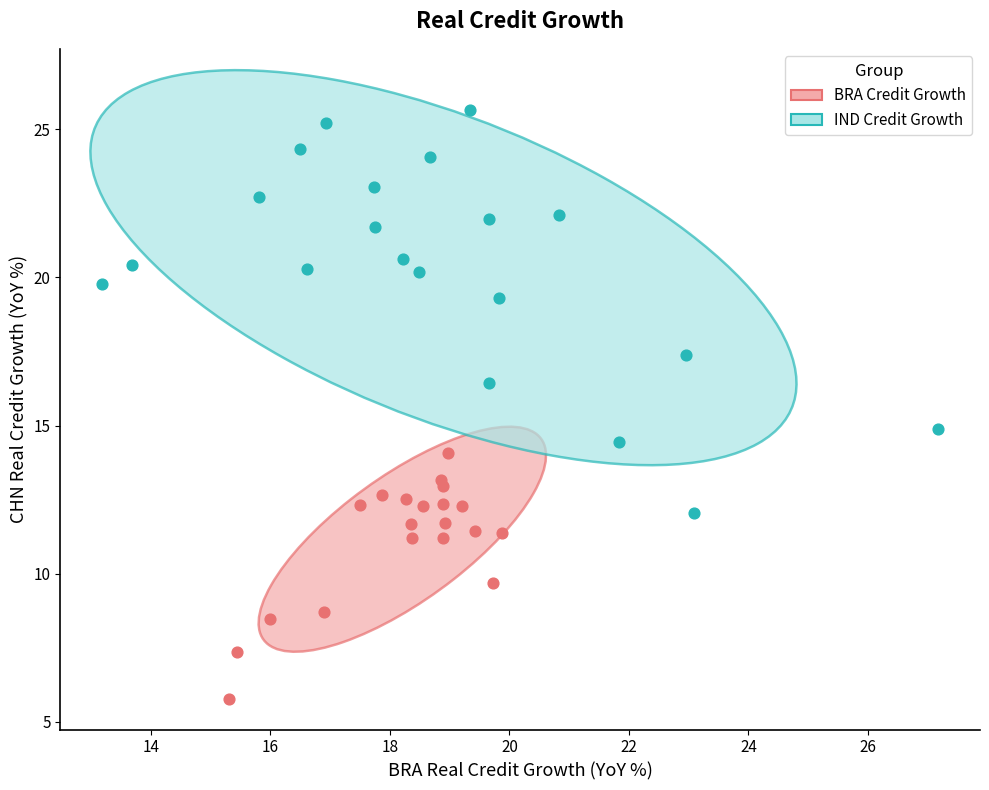

Which series reaches the minimum Y coordinate?

BRA Credit Growth